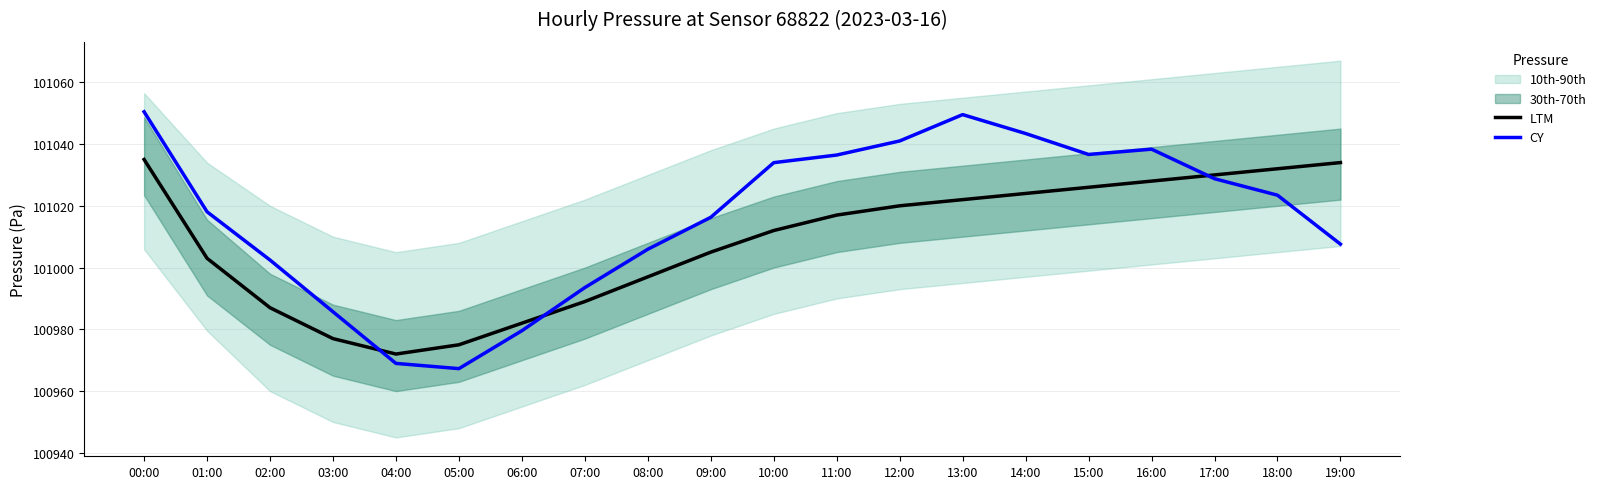

Where does the CY series first go above 101023?

00:00